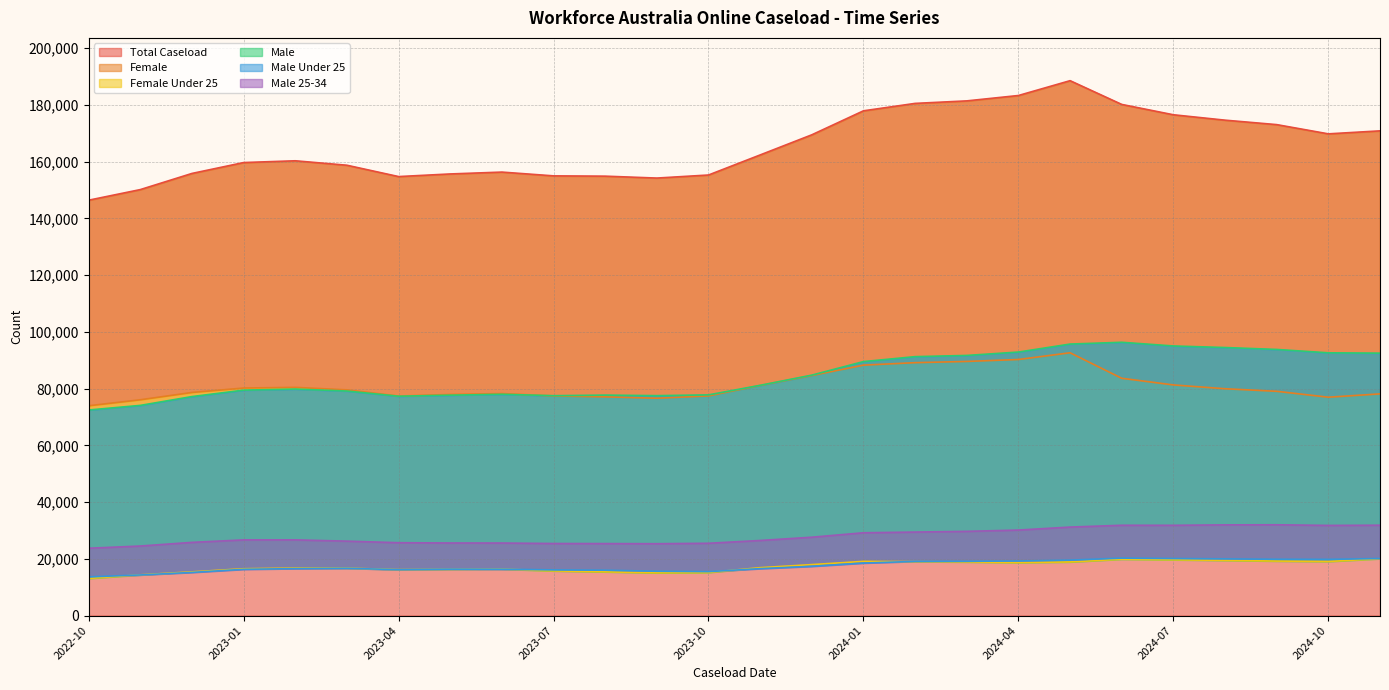

True or false: Male 25-34 and Total Caseload cross at least once.

False